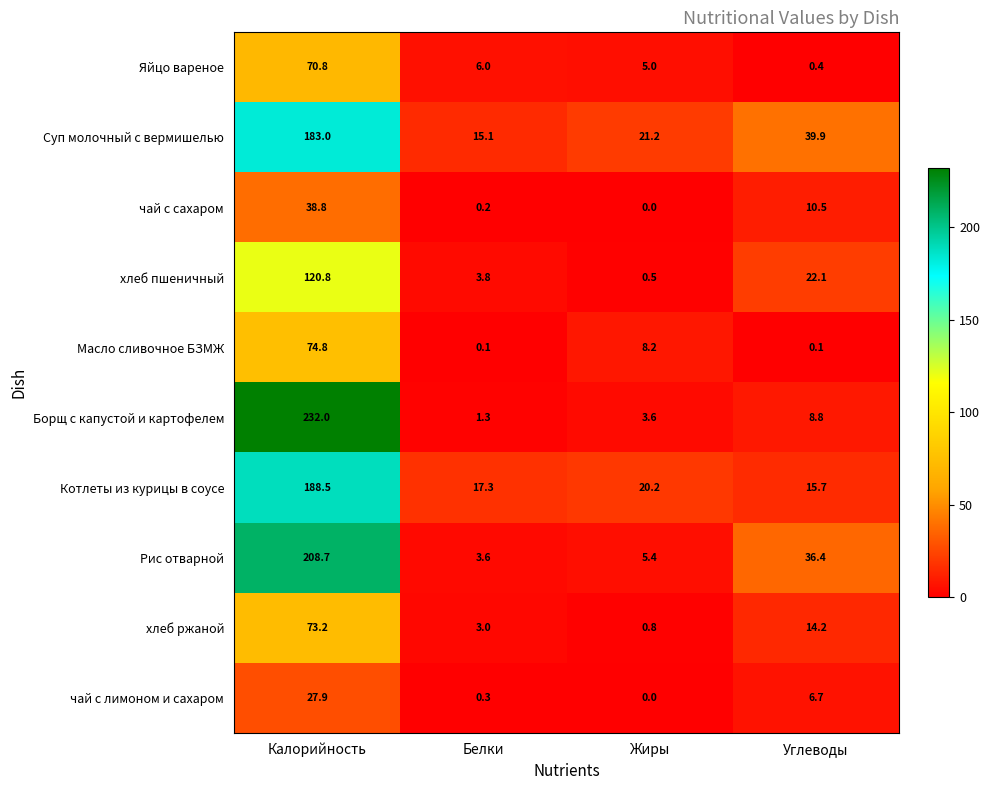

What is the approximate value of хлеб пшеничный at Жиры?

0.5